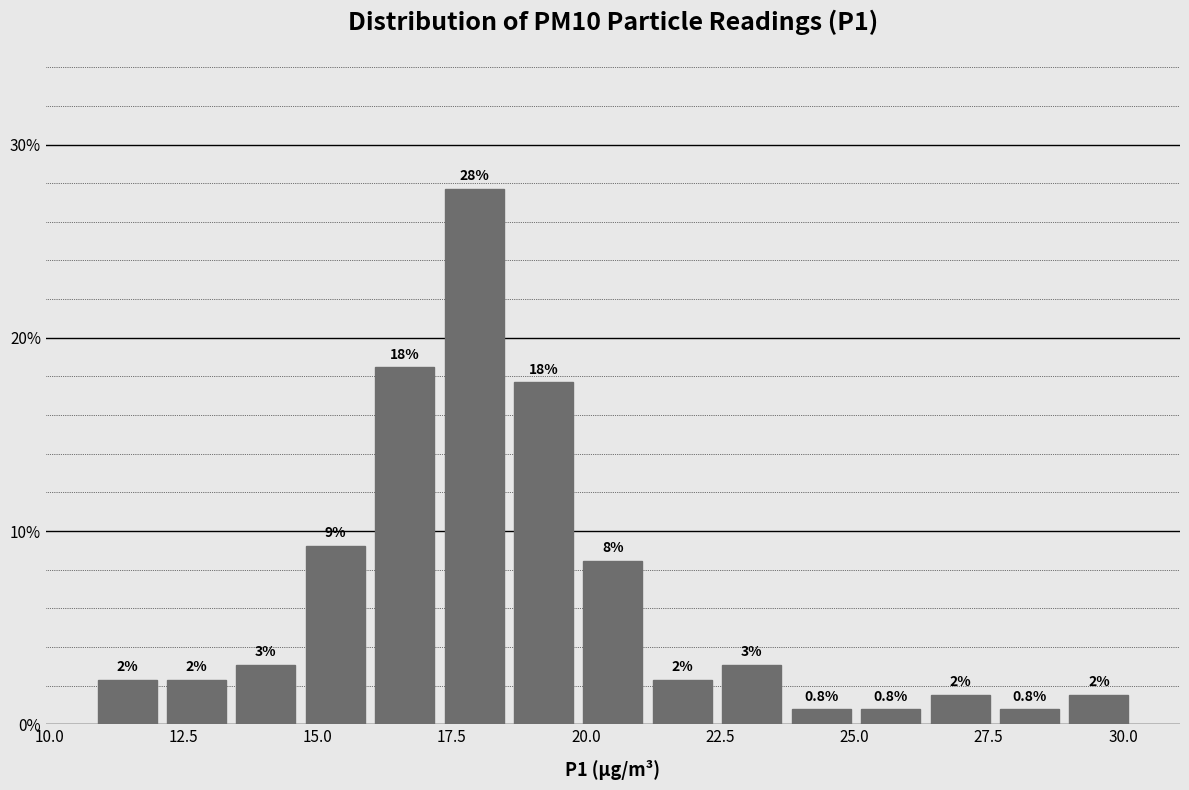

Around what value on the x-axis is the tallest bar? Give the approximate position of its centre, as read against the axis.

18.0